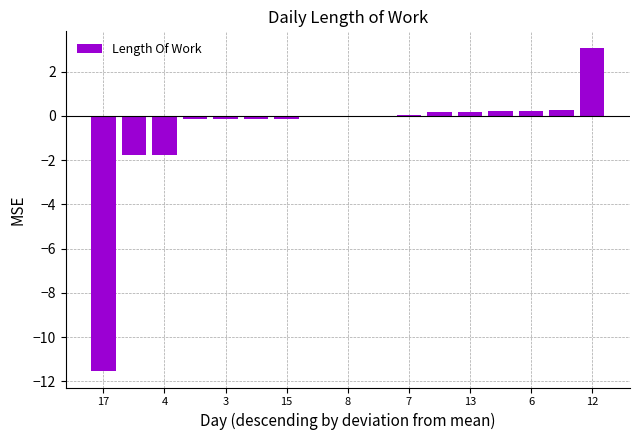

What is the sum of all values?

-11.5